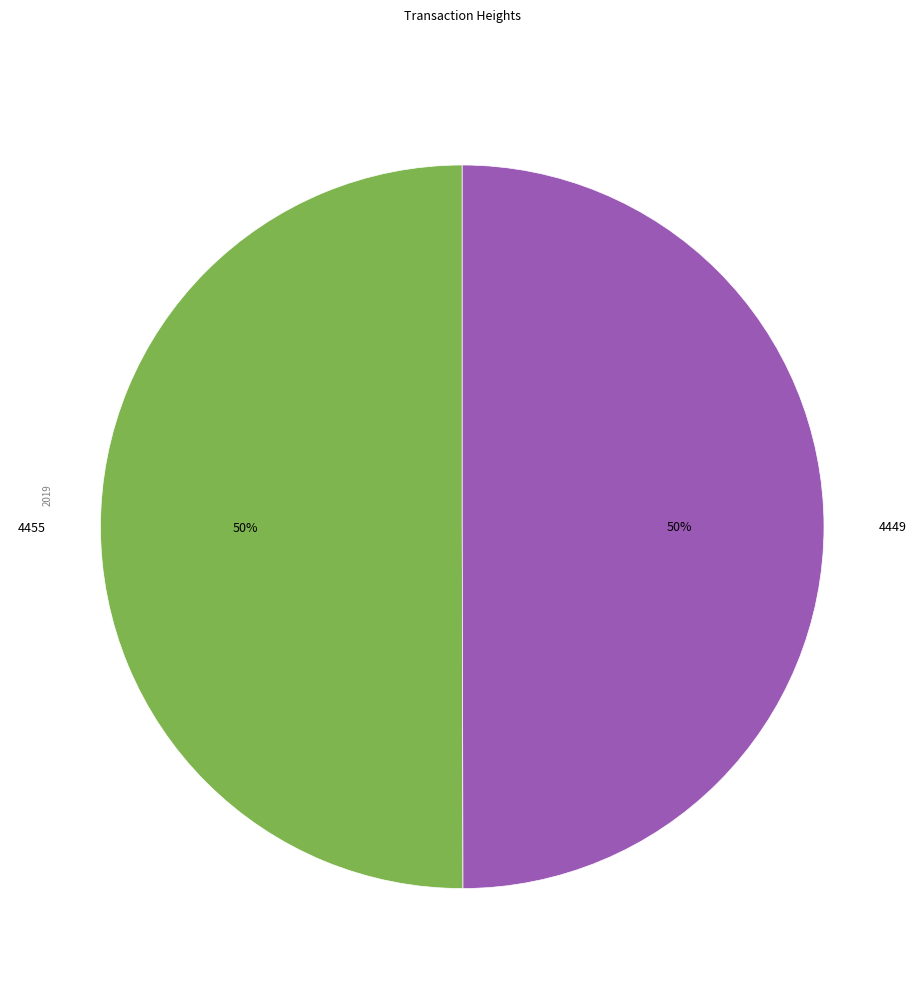

To the nearest percent, what is the combined percentage of 4449 and 4455?

100%